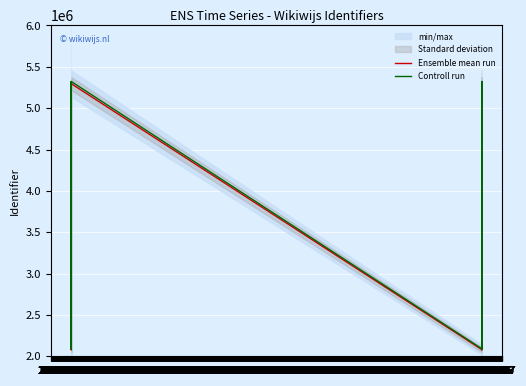

Is the value of Ensemble mean run at 10.04 greater than the value of Controll run at 10.04?

No